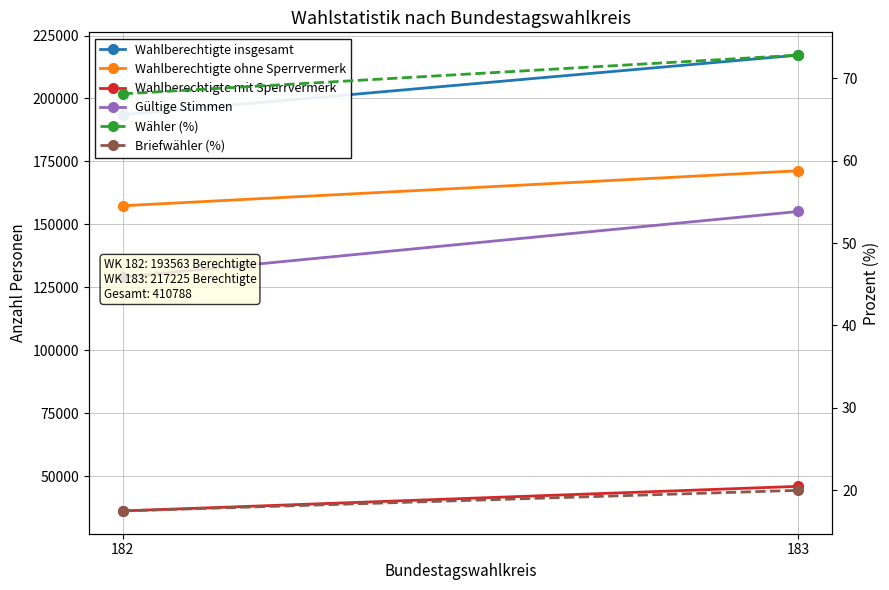

What are all the series names shown in the legend?

Wahlberechtigte insgesamt, Wahlberechtigte ohne Sperrvermerk, Wahlberechtigte mit Sperrvermerk, Gültige Stimmen, Wähler (%), Briefwähler (%)